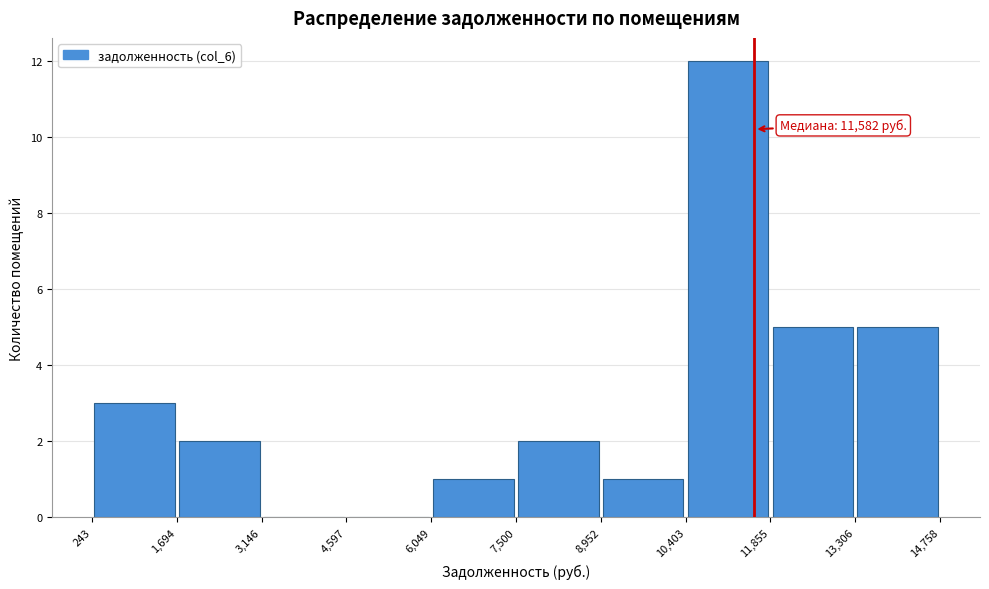

Which range on the x-axis has the tallest bar?

10,403 to 11,855